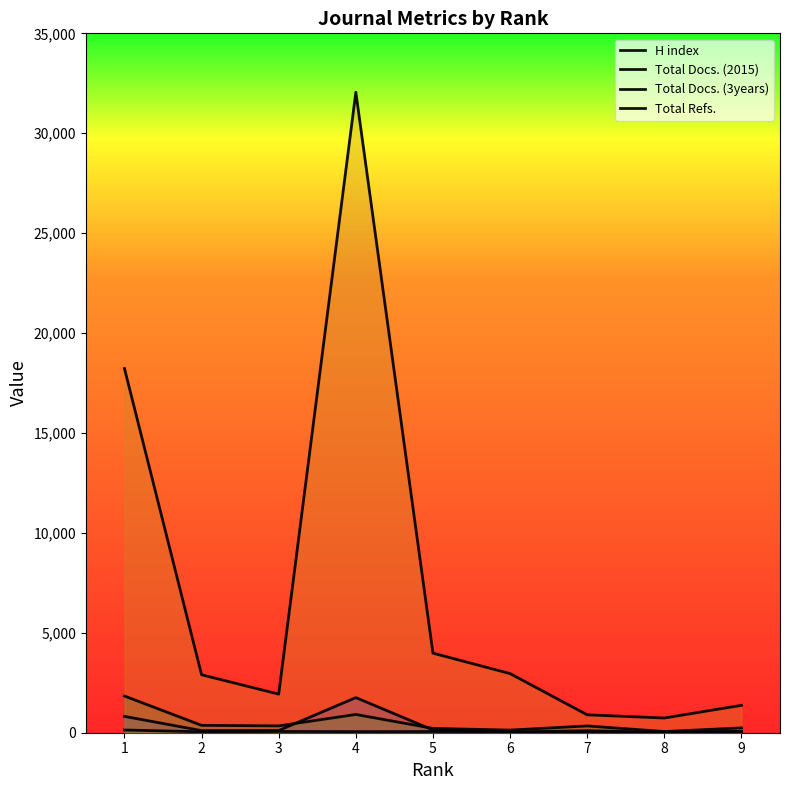

At how many categories does at least one series exceed 17048?

2